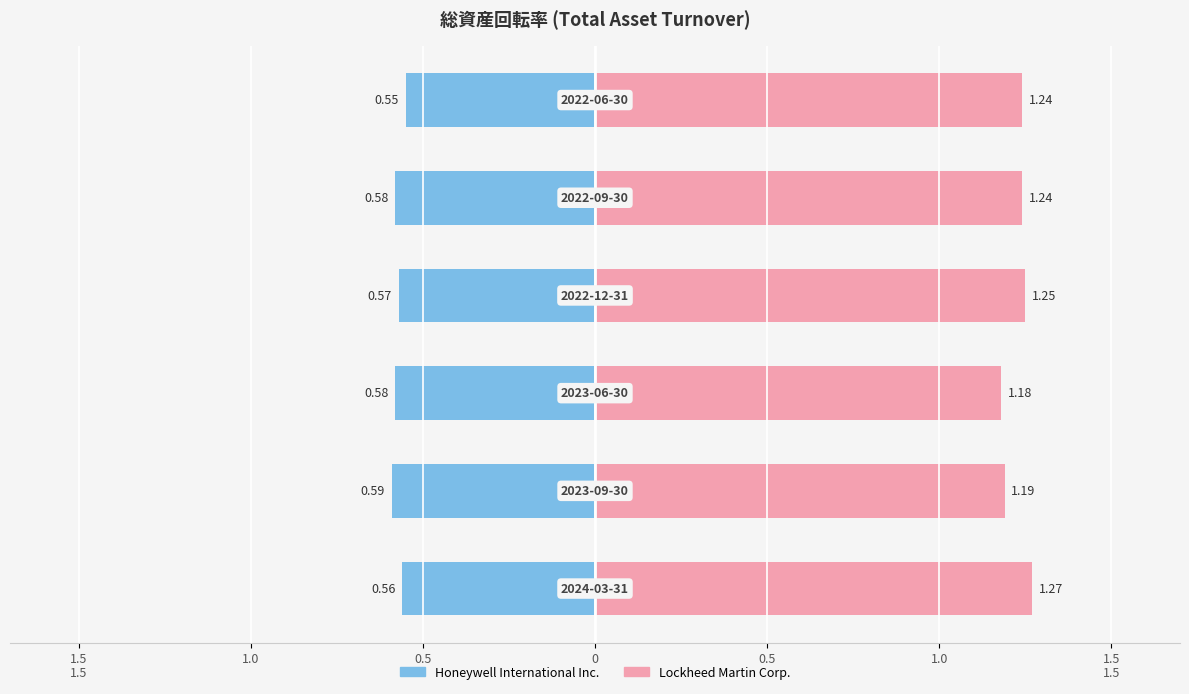

Which series has the largest total across all categories?

Lockheed Martin Corp.